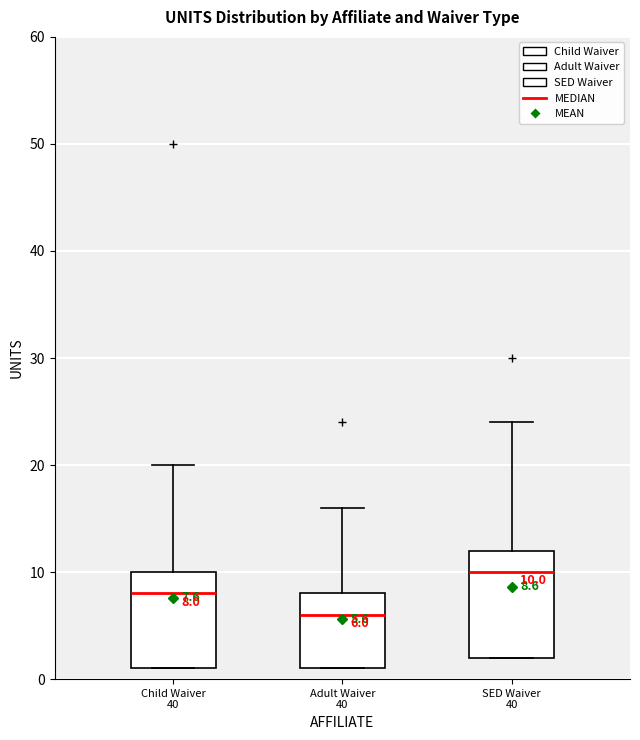

Which box is the tallest, from its lower edge to its upper edge?

SED Waiver 40